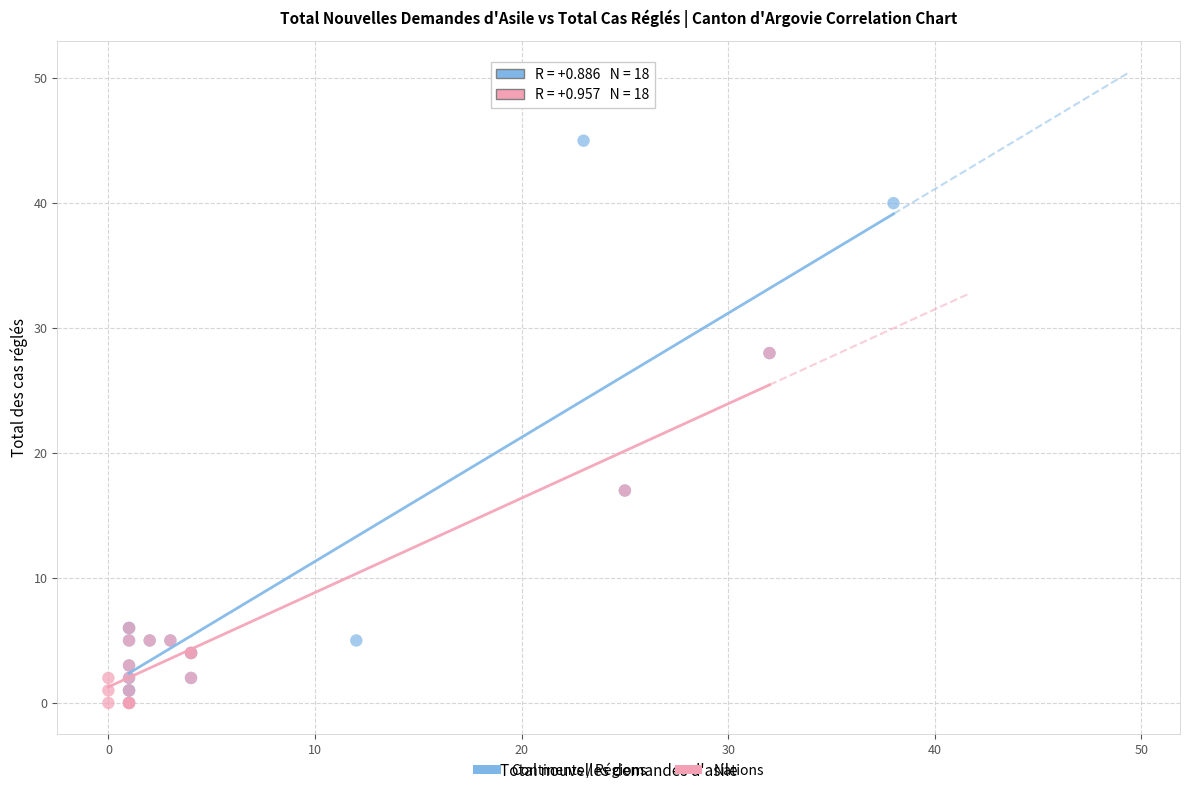

Which series contains the highest Y value?

Continents / Régions